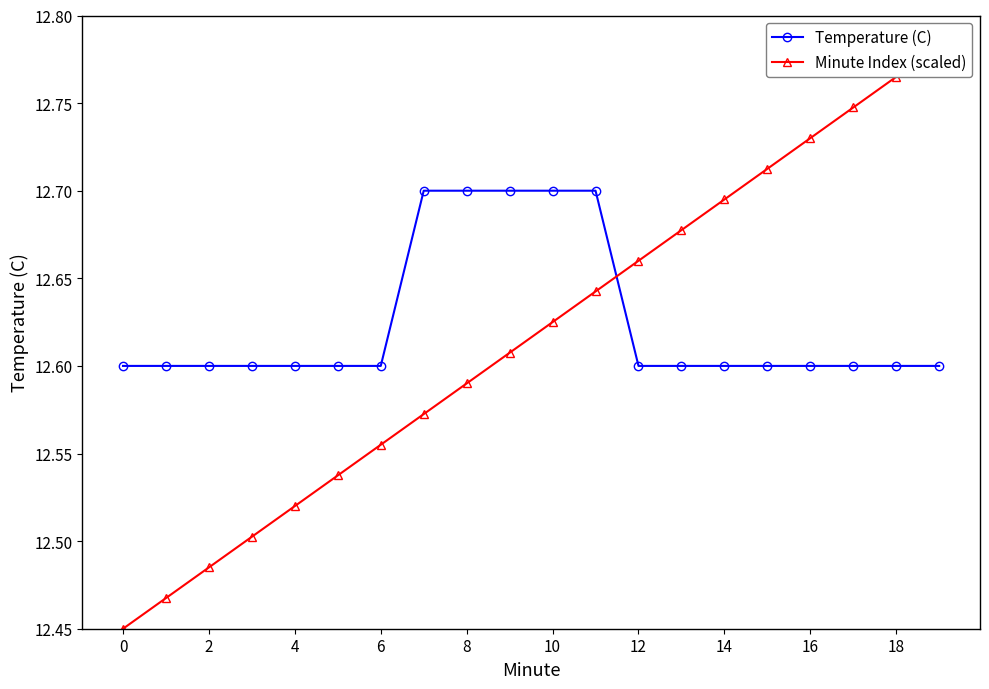

Does the chart have visible grid lines?

No